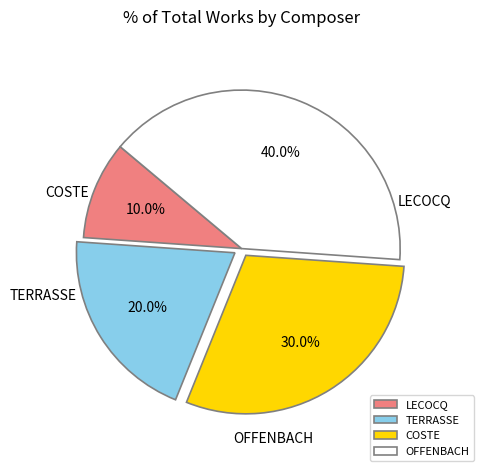

How many segments does this pie chart have?

4